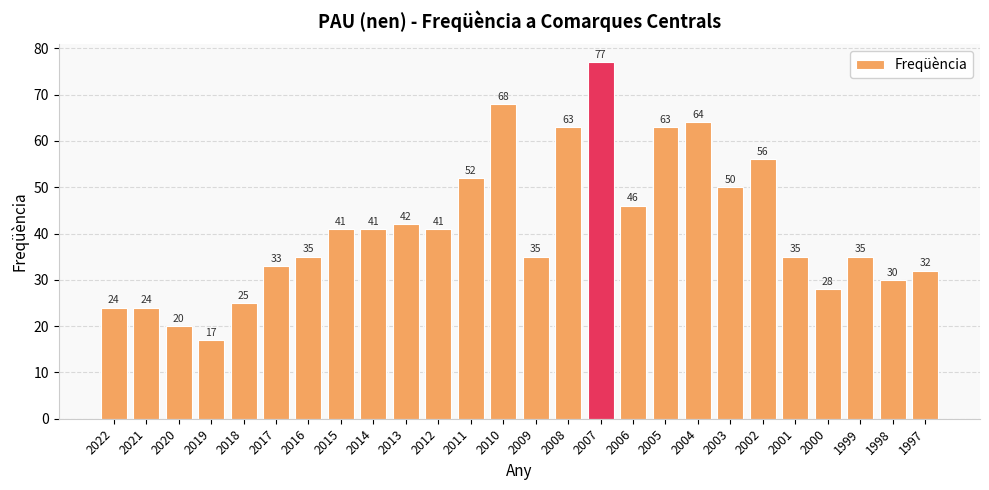

What is the value of the 8th bar from the left?

41